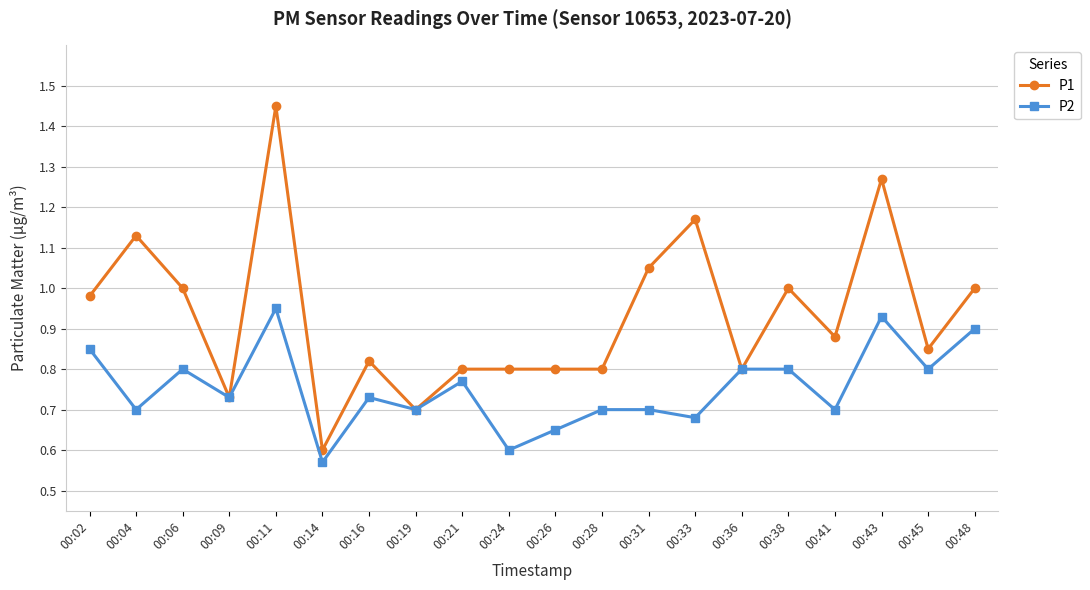

Rank the series at 00:33 from highest to lowest value.

P1, P2